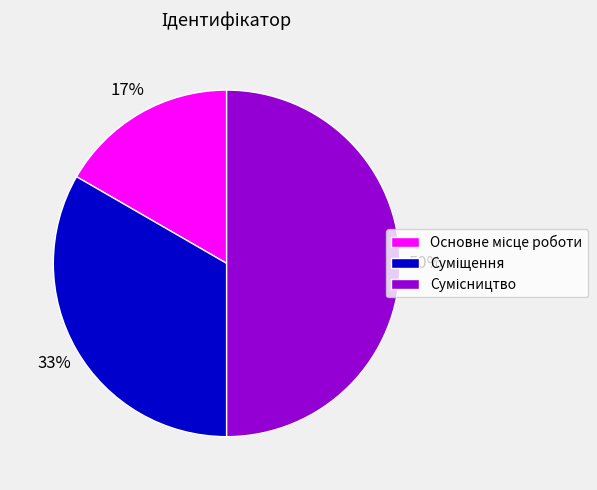

To the nearest percent, what is the average slice percentage?

33%